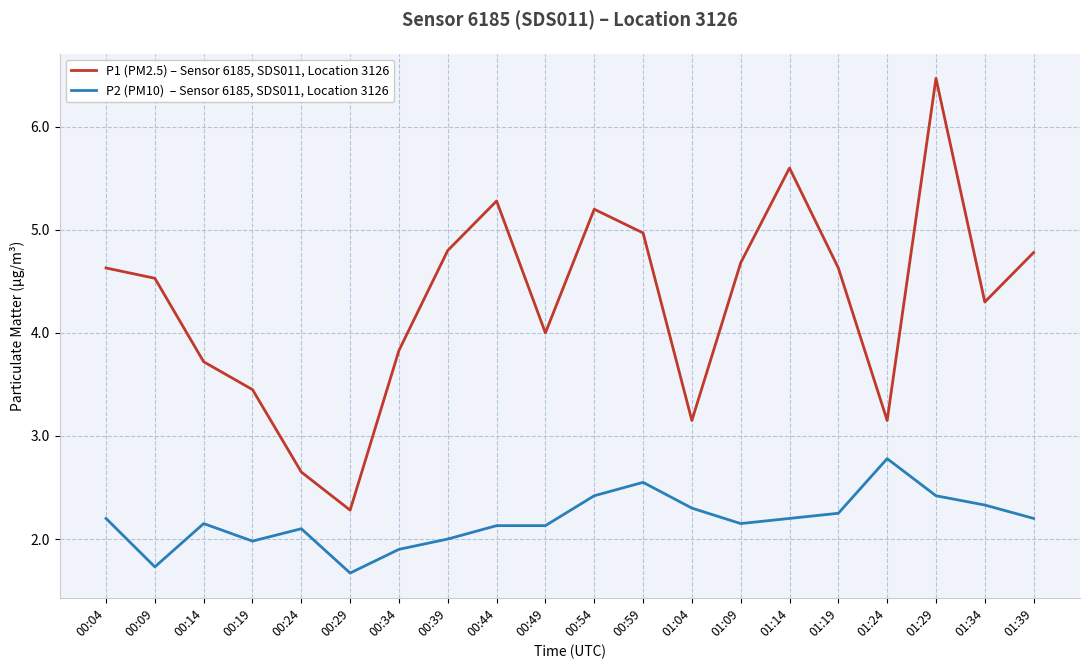

What is the spread (max minus min) of values at 00:09?

2.8